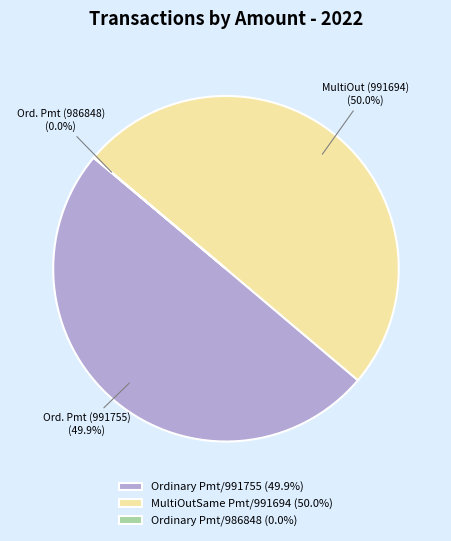

What percentage is NOT represented by Ordinary Pmt/991755 (49.9%)?

50.1%